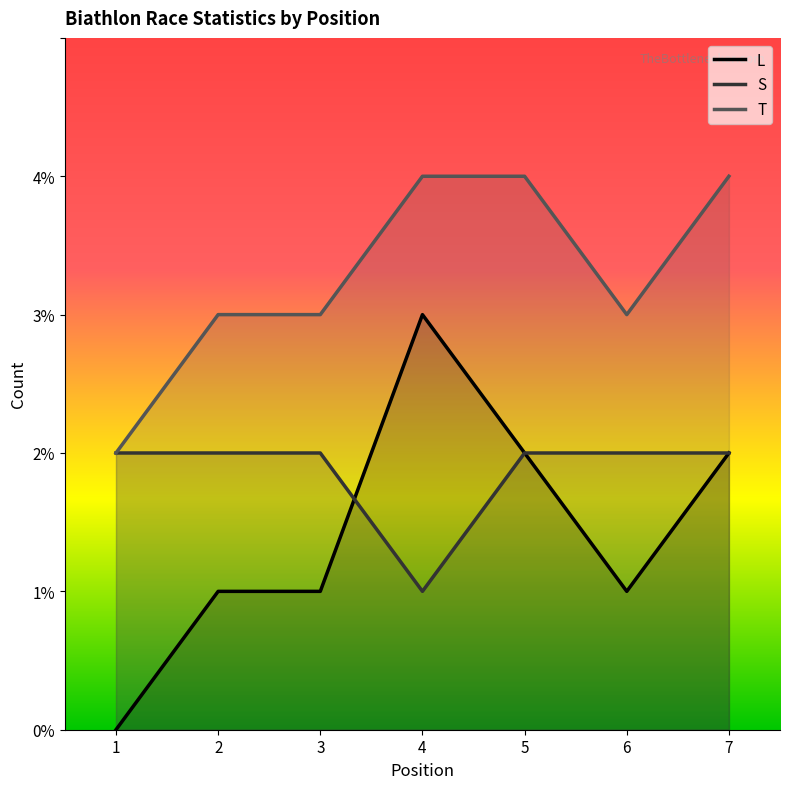

What are all the series names shown in the legend?

L, S, T